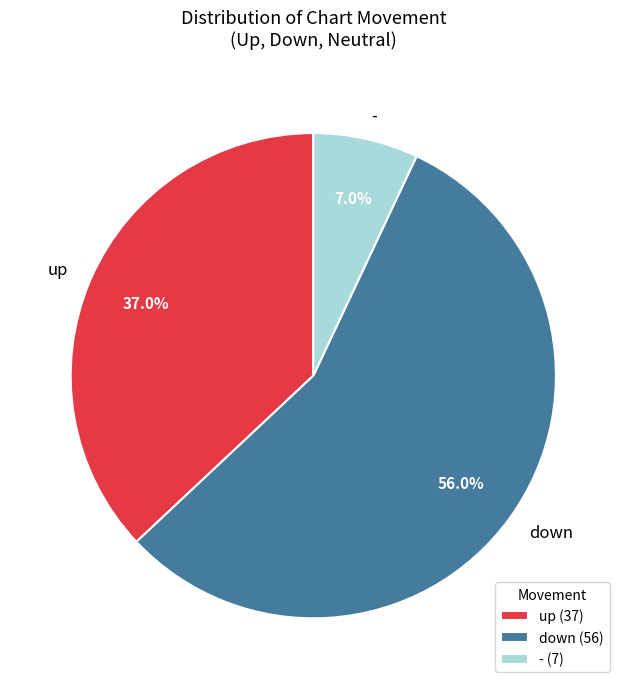

To the nearest percent, what is the difference between the down and up slice percentages?

19%